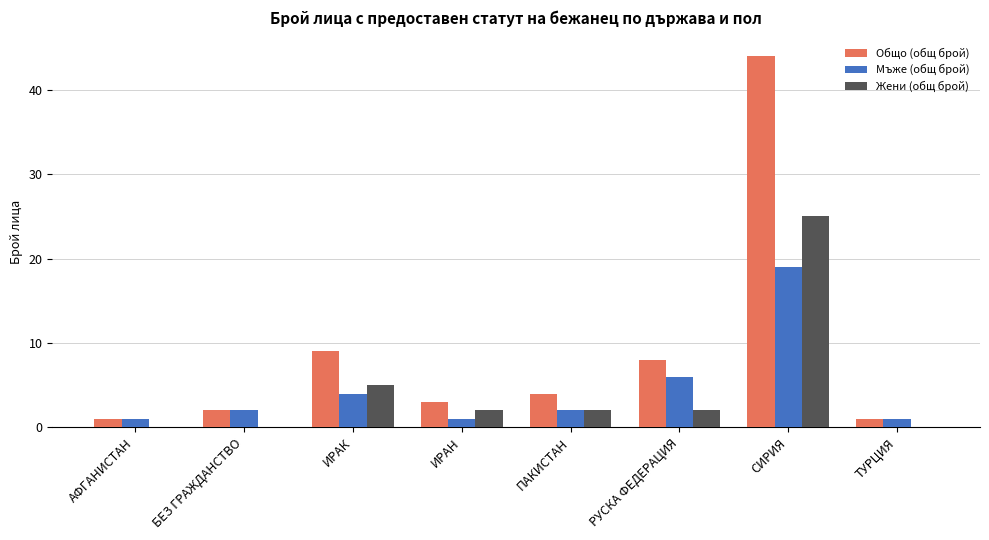

How many categories are shown in the chart?

8